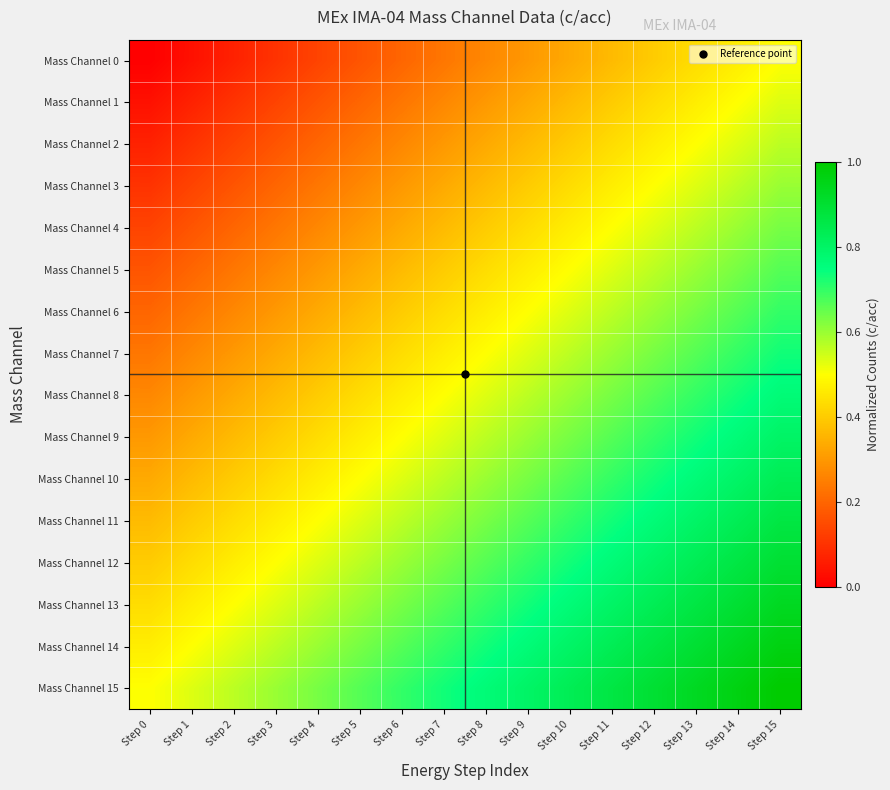

Reading left to right, what are all the values shown in this chart?

Mass Channel 0: Step 0=0.0	Step 1=0.0	Step 2=0.1	Step 3=0.1	Step 4=0.1	Step 5=0.2	Step 6=0.2	Step 7=0.2	Step 8=0.3	Step 9=0.3	Step 10=0.3	Step 11=0.4	Step 12=0.4	Step 13=0.4	Step 14=0.5	Step 15=0.5
Mass Channel 1: Step 0=0.0	Step 1=0.1	Step 2=0.1	Step 3=0.1	Step 4=0.2	Step 5=0.2	Step 6=0.2	Step 7=0.3	Step 8=0.3	Step 9=0.3	Step 10=0.4	Step 11=0.4	Step 12=0.4	Step 13=0.5	Step 14=0.5	Step 15=0.5
Mass Channel 2: Step 0=0.1	Step 1=0.1	Step 2=0.1	Step 3=0.2	Step 4=0.2	Step 5=0.2	Step 6=0.3	Step 7=0.3	Step 8=0.3	Step 9=0.4	Step 10=0.4	Step 11=0.4	Step 12=0.5	Step 13=0.5	Step 14=0.5	Step 15=0.6
Mass Channel 3: Step 0=0.1	Step 1=0.1	Step 2=0.2	Step 3=0.2	Step 4=0.2	Step 5=0.3	Step 6=0.3	Step 7=0.3	Step 8=0.4	Step 9=0.4	Step 10=0.4	Step 11=0.5	Step 12=0.5	Step 13=0.5	Step 14=0.6	Step 15=0.6
Mass Channel 4: Step 0=0.1	Step 1=0.2	Step 2=0.2	Step 3=0.2	Step 4=0.3	Step 5=0.3	Step 6=0.3	Step 7=0.4	Step 8=0.4	Step 9=0.4	Step 10=0.5	Step 11=0.5	Step 12=0.5	Step 13=0.6	Step 14=0.6	Step 15=0.6
Mass Channel 5: Step 0=0.2	Step 1=0.2	Step 2=0.2	Step 3=0.3	Step 4=0.3	Step 5=0.3	Step 6=0.4	Step 7=0.4	Step 8=0.4	Step 9=0.5	Step 10=0.5	Step 11=0.5	Step 12=0.6	Step 13=0.6	Step 14=0.6	Step 15=0.7
Mass Channel 6: Step 0=0.2	Step 1=0.2	Step 2=0.3	Step 3=0.3	Step 4=0.3	Step 5=0.4	Step 6=0.4	Step 7=0.4	Step 8=0.5	Step 9=0.5	Step 10=0.5	Step 11=0.6	Step 12=0.6	Step 13=0.6	Step 14=0.7	Step 15=0.7
Mass Channel 7: Step 0=0.2	Step 1=0.3	Step 2=0.3	Step 3=0.3	Step 4=0.4	Step 5=0.4	Step 6=0.4	Step 7=0.5	Step 8=0.5	Step 9=0.5	Step 10=0.6	Step 11=0.6	Step 12=0.6	Step 13=0.7	Step 14=0.7	Step 15=0.7
Mass Channel 8: Step 0=0.3	Step 1=0.3	Step 2=0.3	Step 3=0.4	Step 4=0.4	Step 5=0.4	Step 6=0.5	Step 7=0.5	Step 8=0.5	Step 9=0.6	Step 10=0.6	Step 11=0.6	Step 12=0.7	Step 13=0.7	Step 14=0.7	Step 15=0.8
Mass Channel 9: Step 0=0.3	Step 1=0.3	Step 2=0.4	Step 3=0.4	Step 4=0.4	Step 5=0.5	Step 6=0.5	Step 7=0.5	Step 8=0.6	Step 9=0.6	Step 10=0.6	Step 11=0.7	Step 12=0.7	Step 13=0.7	Step 14=0.8	Step 15=0.8
Mass Channel 10: Step 0=0.3	Step 1=0.4	Step 2=0.4	Step 3=0.4	Step 4=0.5	Step 5=0.5	Step 6=0.5	Step 7=0.6	Step 8=0.6	Step 9=0.6	Step 10=0.7	Step 11=0.7	Step 12=0.7	Step 13=0.8	Step 14=0.8	Step 15=0.8
Mass Channel 11: Step 0=0.4	Step 1=0.4	Step 2=0.4	Step 3=0.5	Step 4=0.5	Step 5=0.5	Step 6=0.6	Step 7=0.6	Step 8=0.6	Step 9=0.7	Step 10=0.7	Step 11=0.7	Step 12=0.8	Step 13=0.8	Step 14=0.8	Step 15=0.9
Mass Channel 12: Step 0=0.4	Step 1=0.4	Step 2=0.5	Step 3=0.5	Step 4=0.5	Step 5=0.6	Step 6=0.6	Step 7=0.6	Step 8=0.7	Step 9=0.7	Step 10=0.7	Step 11=0.8	Step 12=0.8	Step 13=0.8	Step 14=0.9	Step 15=0.9
Mass Channel 13: Step 0=0.4	Step 1=0.5	Step 2=0.5	Step 3=0.5	Step 4=0.6	Step 5=0.6	Step 6=0.6	Step 7=0.7	Step 8=0.7	Step 9=0.7	Step 10=0.8	Step 11=0.8	Step 12=0.8	Step 13=0.9	Step 14=0.9	Step 15=0.9
Mass Channel 14: Step 0=0.5	Step 1=0.5	Step 2=0.5	Step 3=0.6	Step 4=0.6	Step 5=0.6	Step 6=0.7	Step 7=0.7	Step 8=0.7	Step 9=0.8	Step 10=0.8	Step 11=0.8	Step 12=0.9	Step 13=0.9	Step 14=0.9	Step 15=1.0
Mass Channel 15: Step 0=0.5	Step 1=0.5	Step 2=0.6	Step 3=0.6	Step 4=0.6	Step 5=0.7	Step 6=0.7	Step 7=0.7	Step 8=0.8	Step 9=0.8	Step 10=0.8	Step 11=0.9	Step 12=0.9	Step 13=0.9	Step 14=1.0	Step 15=1.0